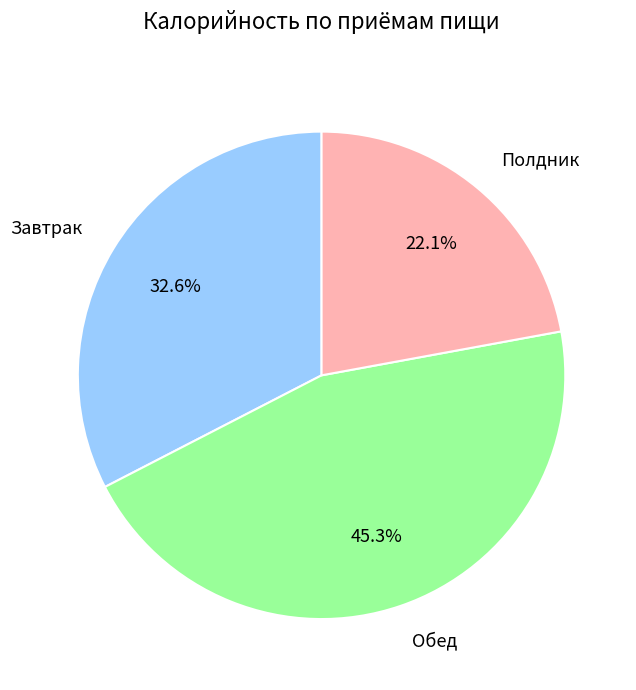

Does Завтрак account for over 50% of the chart?

No